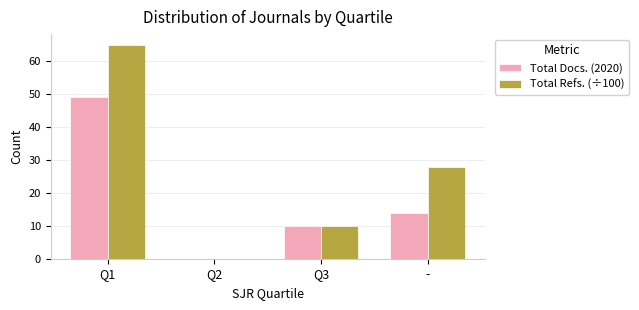

Which series changed the most between Q1 and Q2?

Total Refs. (÷100)